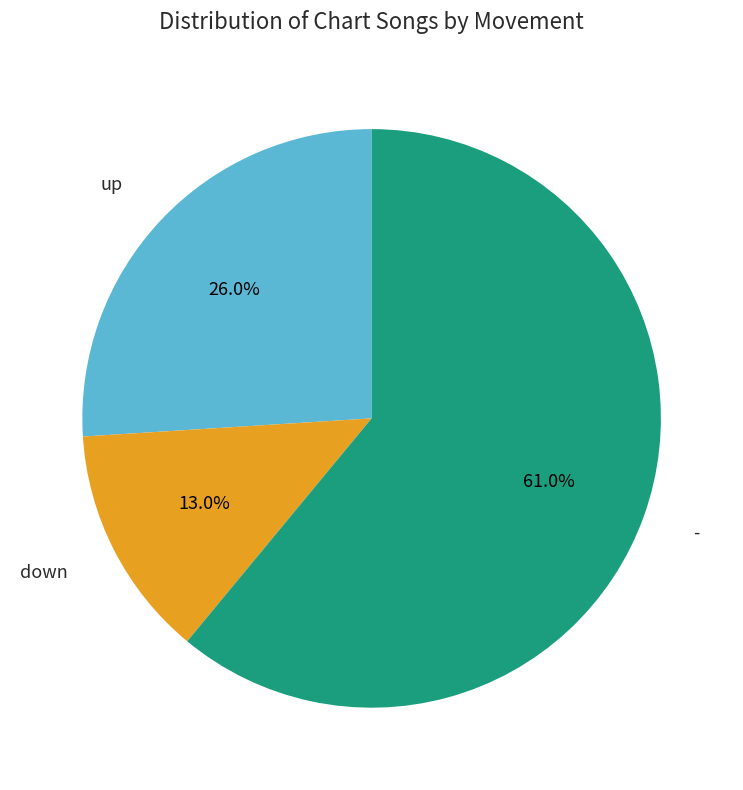

Do down and up together represent more than half of the pie?

No